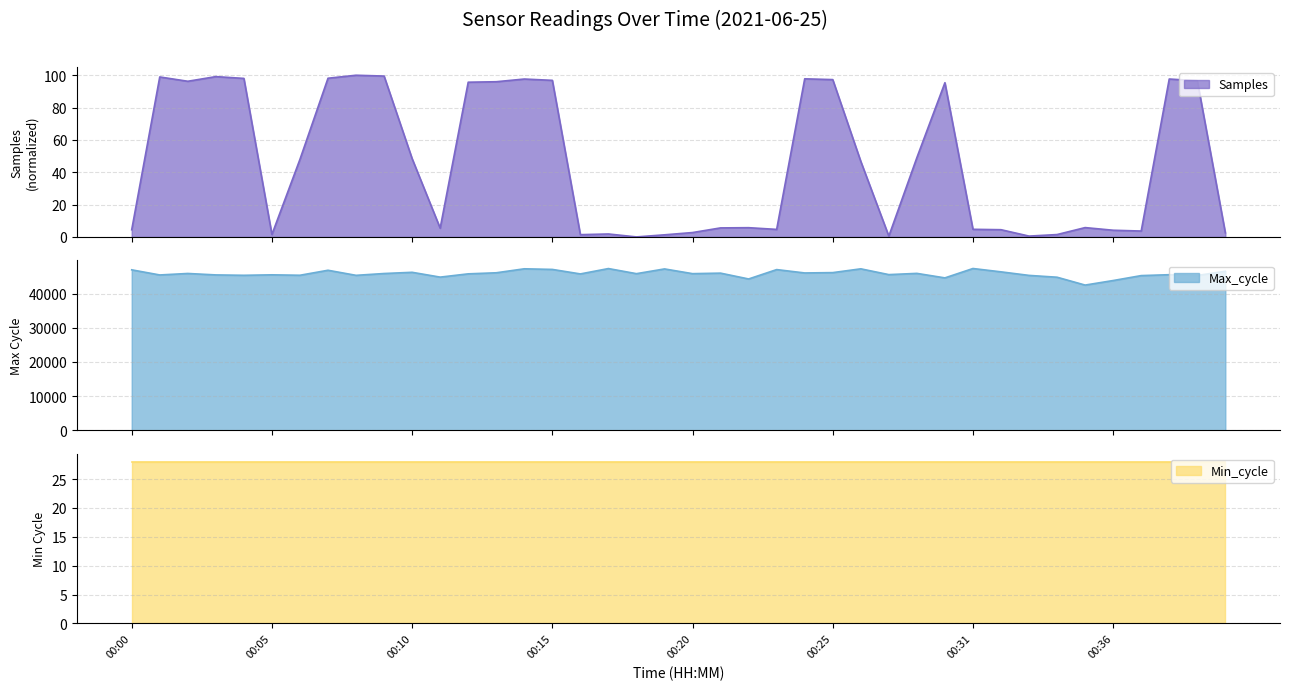

At which category is the sum across all series the highest?

00:14